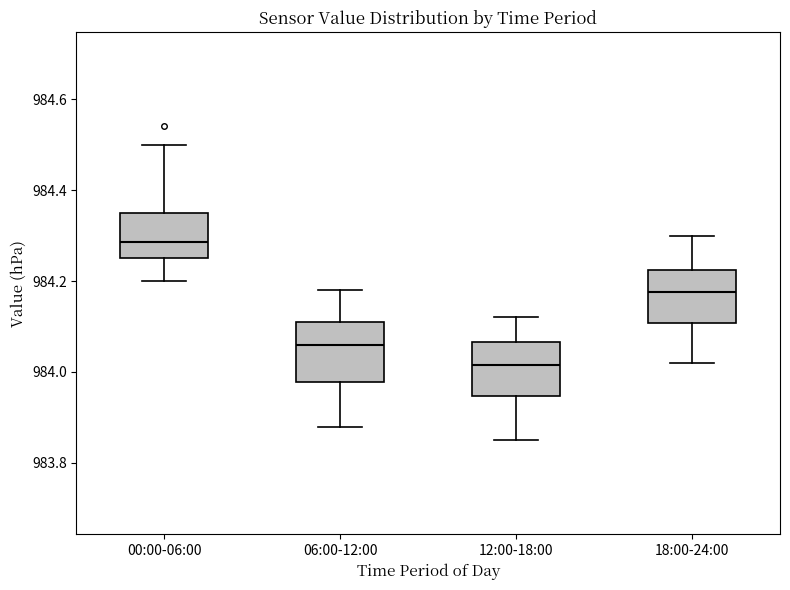

Reading left to right, read every box against the y-axis: the position of its median line, the range the box covers, and the ends of its whiskers. The values are not printed on the chart, so give them approximately, as read against the axis.

00:00-06:00: median 984.28, box 984.26 to 984.36, whiskers 984.20 to 984.50
06:00-12:00: median 984.06, box 983.98 to 984.12, whiskers 983.88 to 984.18
12:00-18:00: median 984.02, box 983.94 to 984.06, whiskers 983.86 to 984.12
18:00-24:00: median 984.18, box 984.10 to 984.22, whiskers 984.02 to 984.30